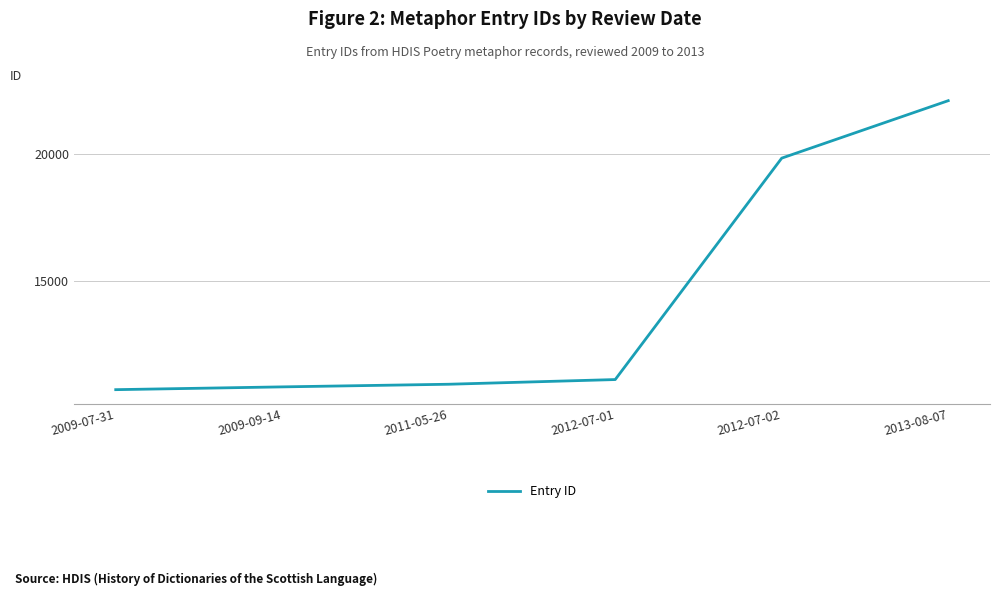

Between 2012-07-02 and 2009-07-31, which is larger?

2012-07-02